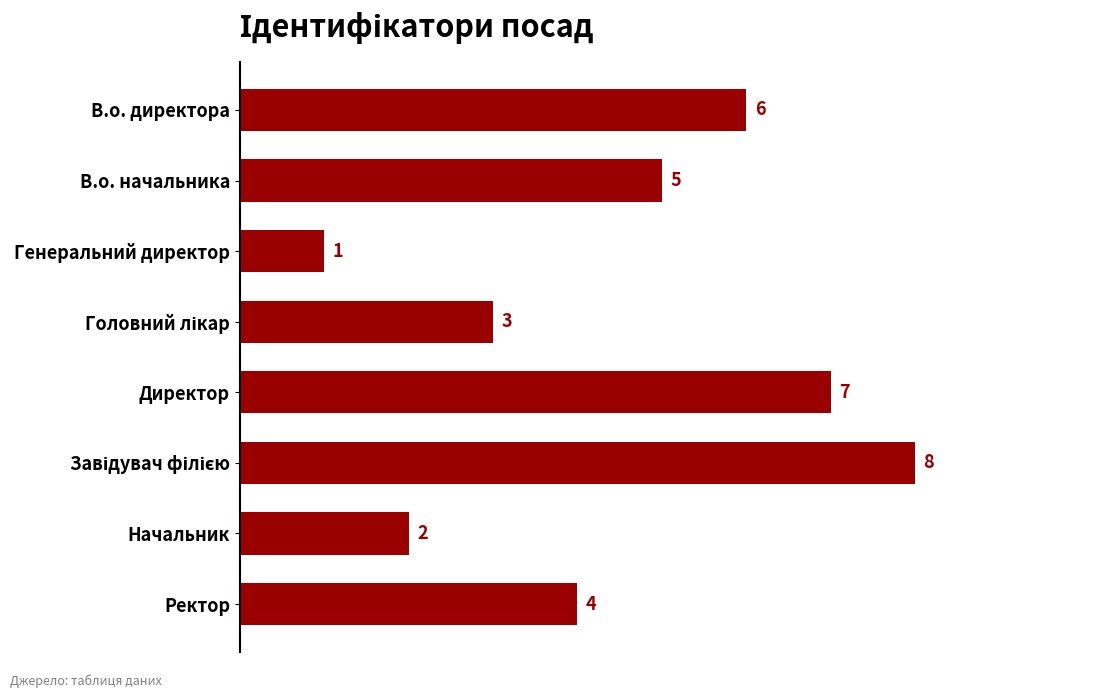

What position from the top is Генеральний директор?

3